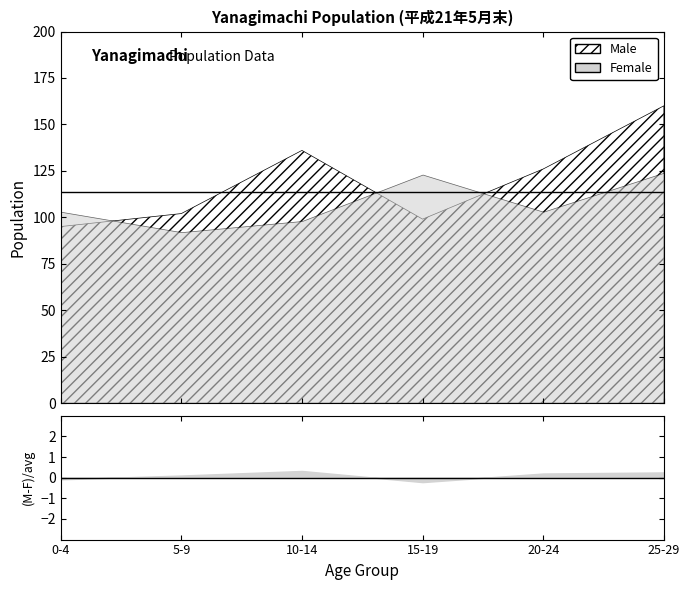

What is the average value of the Female series?

107